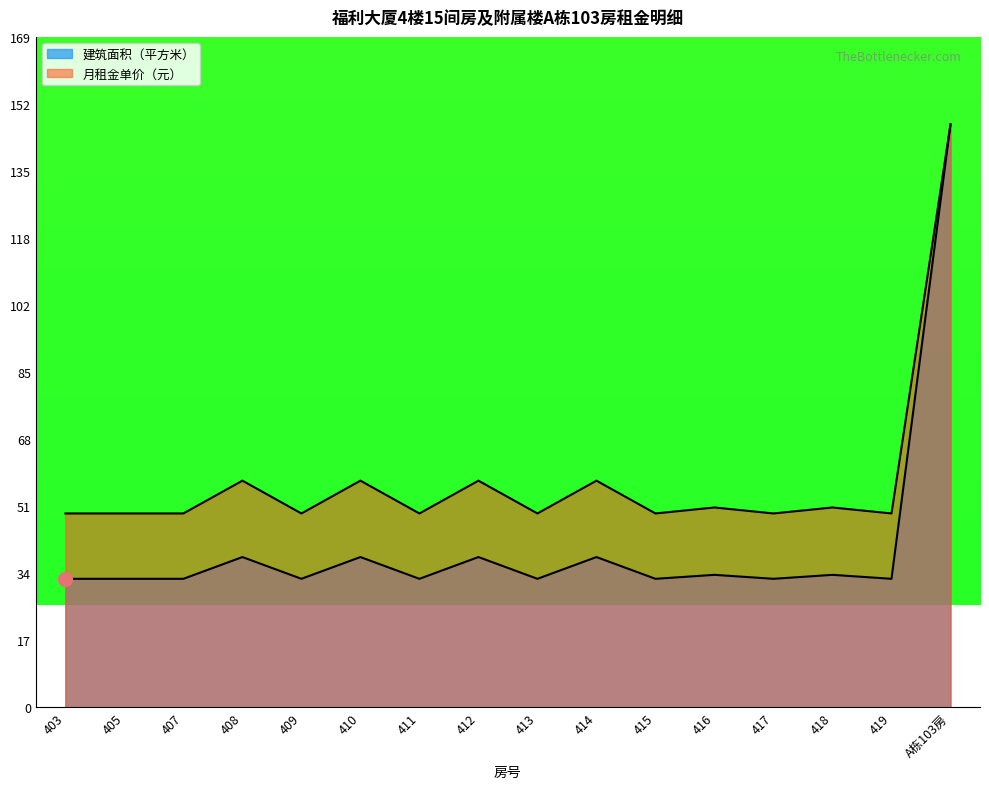

True or false: 月租金单价（元） has more than 1 points higher than both neighbors.

True